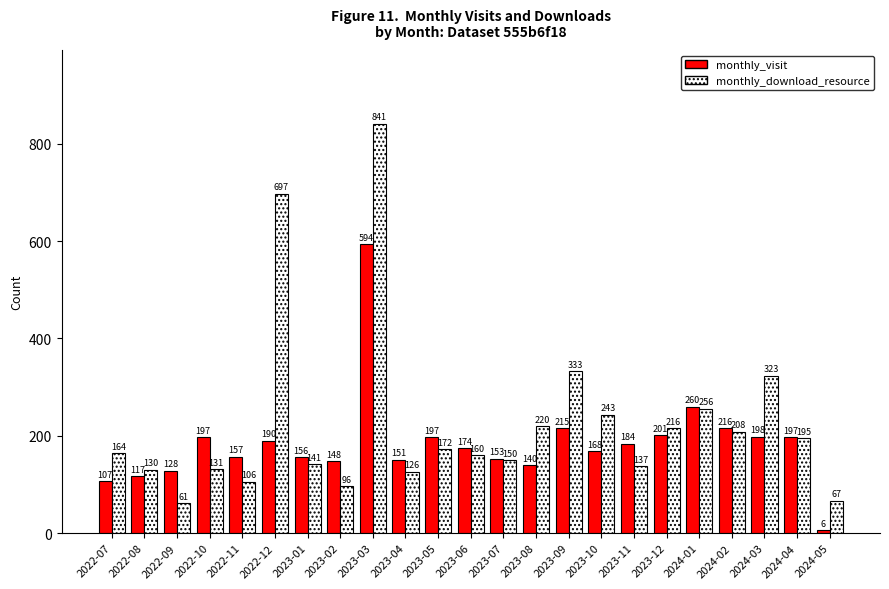

What is the lowest value of the monthly_visit series?

6